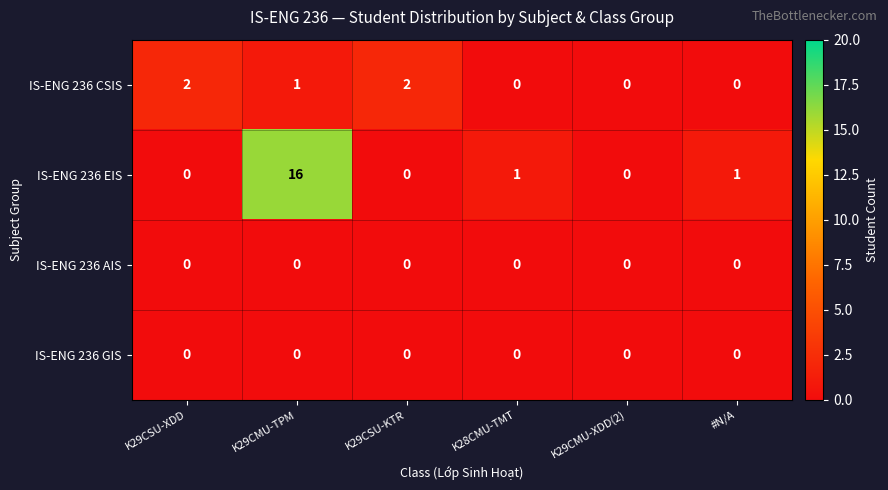

Which series has the largest total across all categories?

IS-ENG 236 EIS